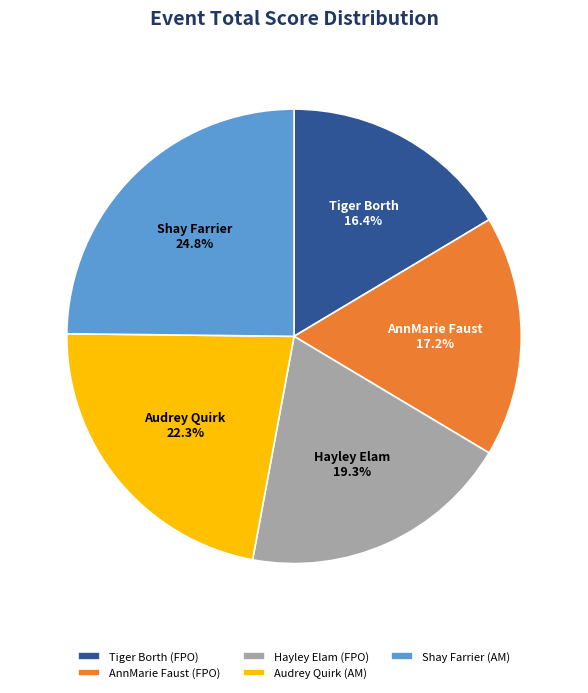

To the nearest percent, what is the combined percentage of Audrey Quirk (AM) and Hayley Elam (FPO)?

42%